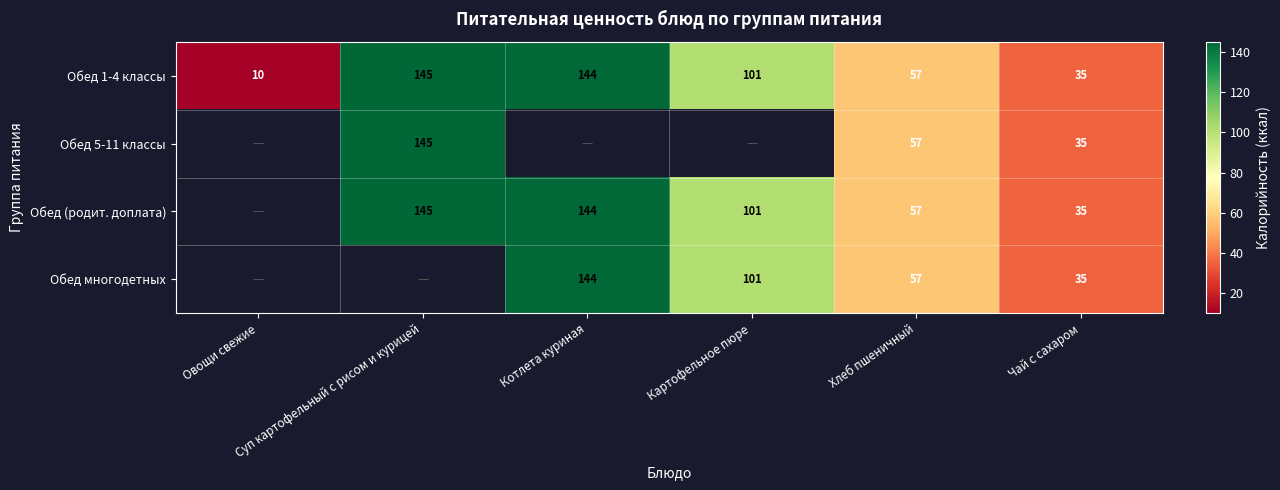

What is the minimum value for Обед 1-4 классы?

10